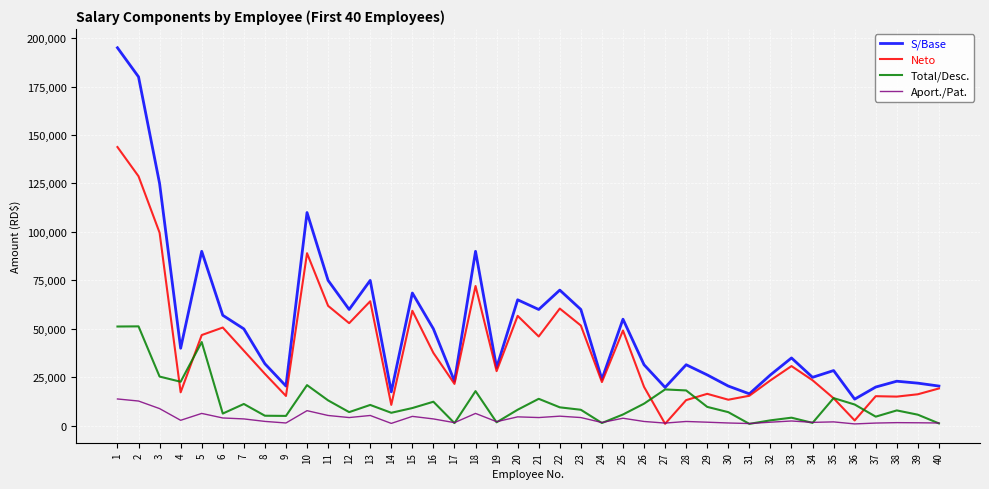

Which series has the largest total across all categories?

S/Base